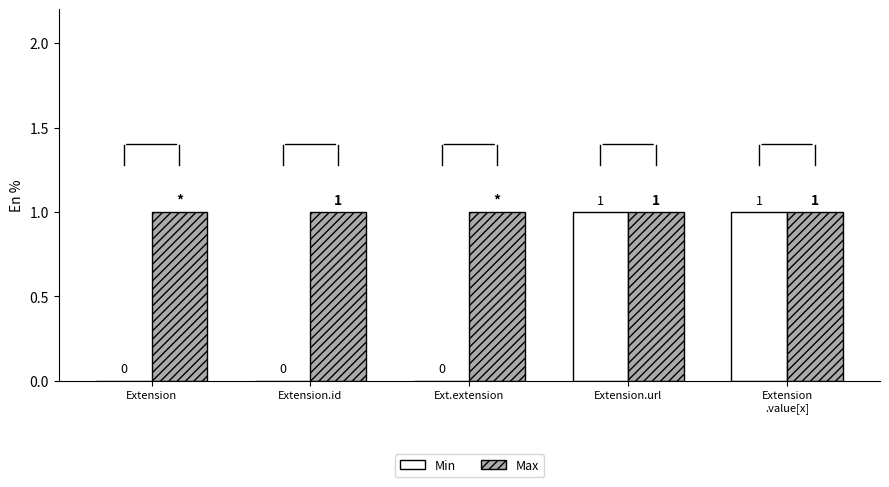

What is the highest value of the Min series?

1